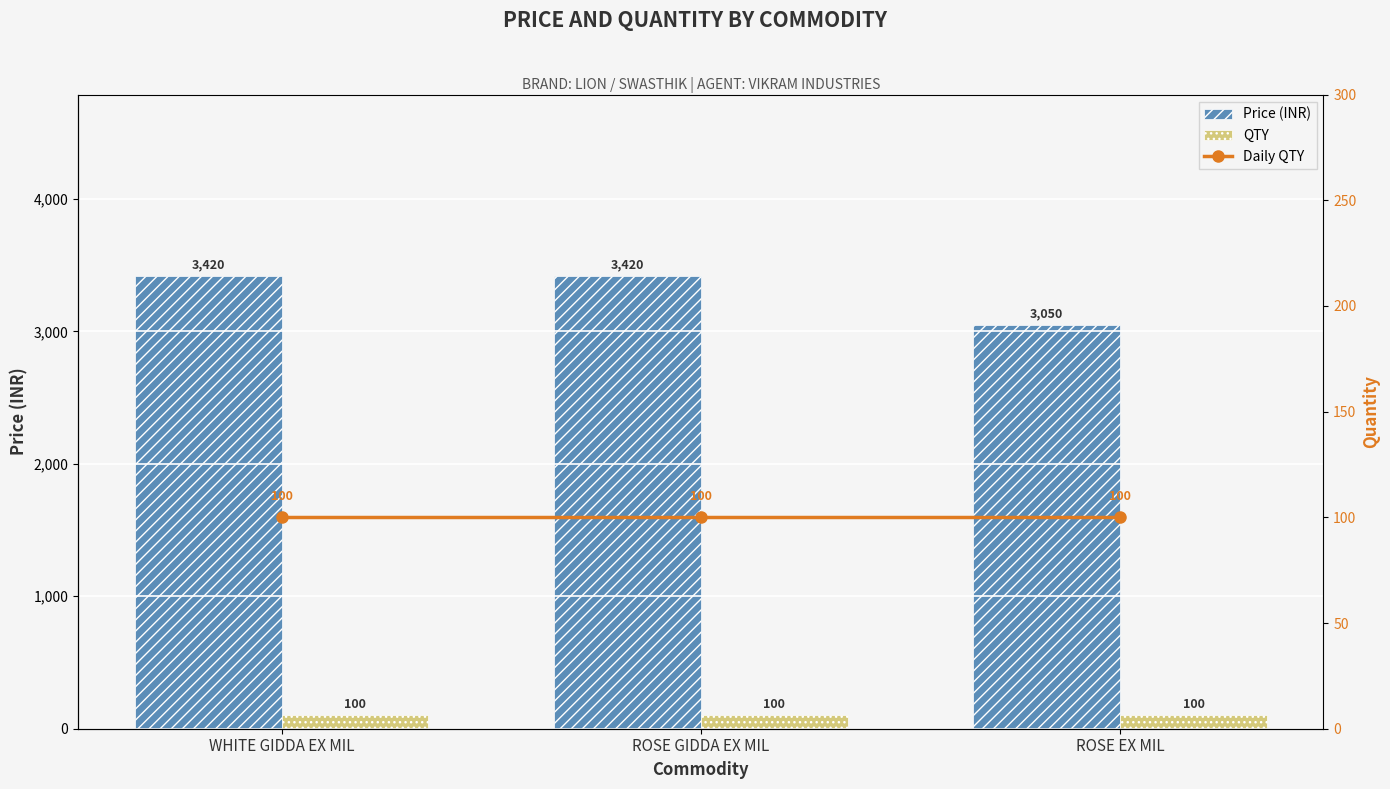

True or false: Daily QTY has a value of 162 at ROSE EX MIL.

False